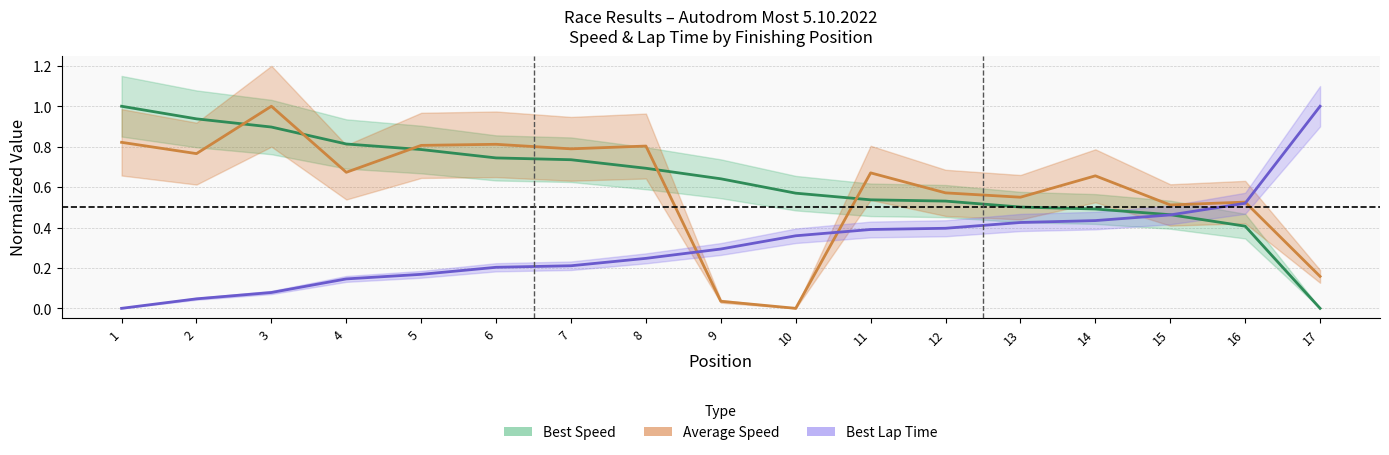

At how many categories does at least one series exceed 0?

17